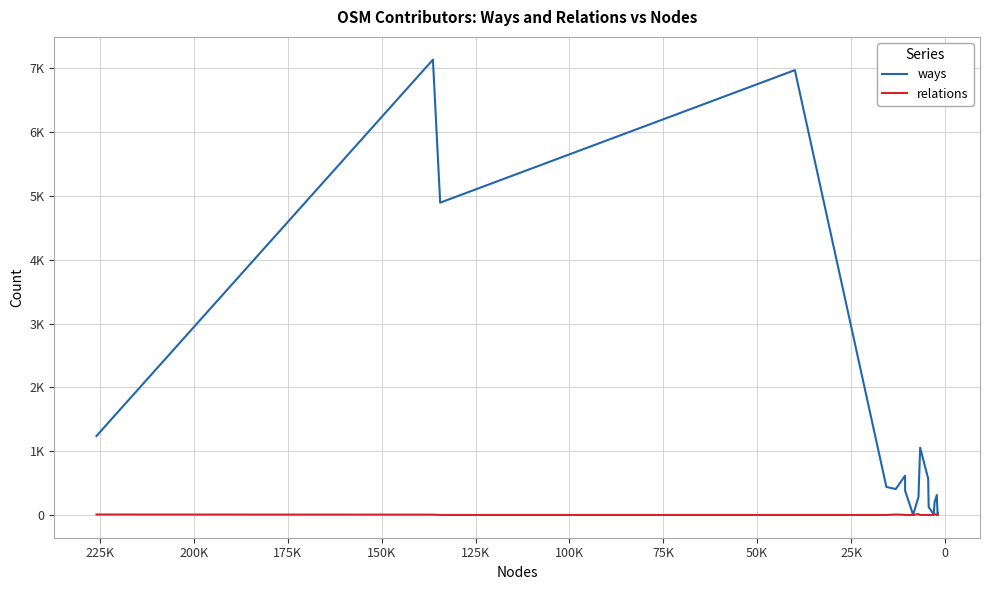

Reading left to right, what are all the values shown in this chart?

ways: 1238	7135	4894	6971	439	406	615	380	2	280	1054	569	125	10	204	312	177	159	5	26
relations: 7	5	0	0	0	7	2	0	0	13	0	0	0	0	13	0	0	0	0	0